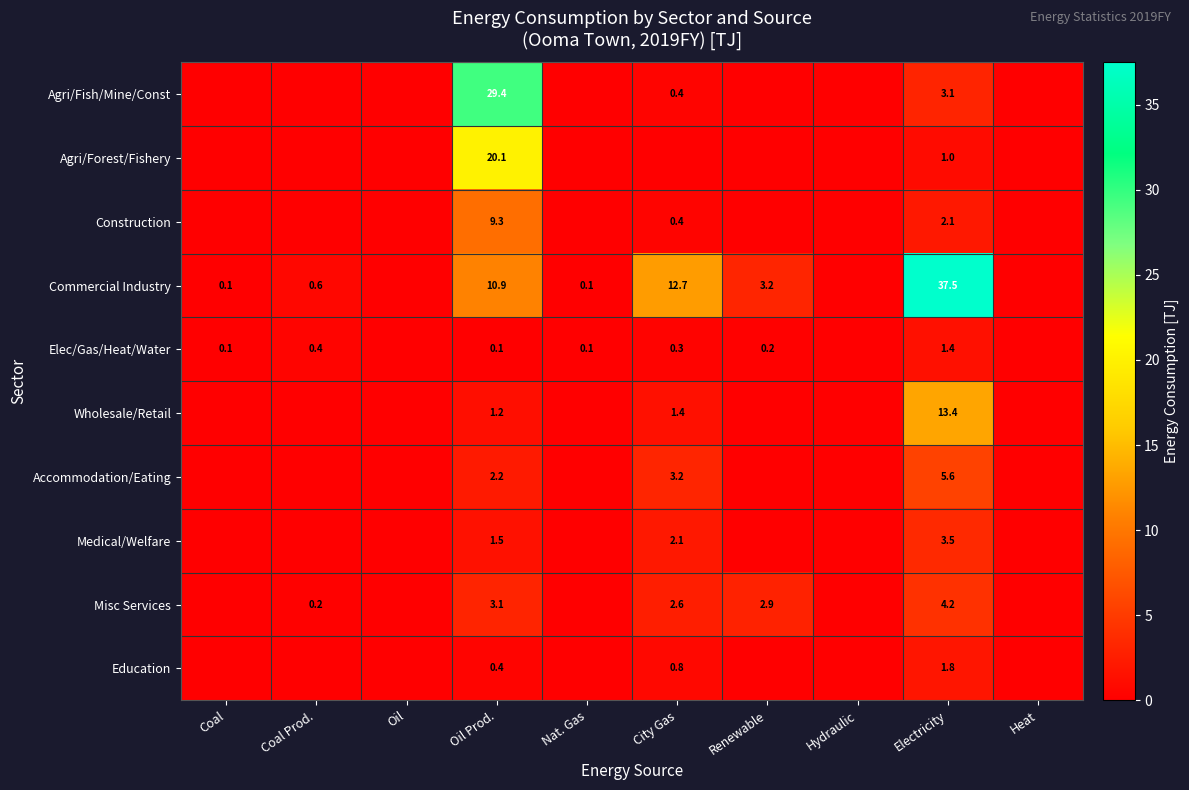

What is the highest value of the Accommodation/Eating series?

5.6